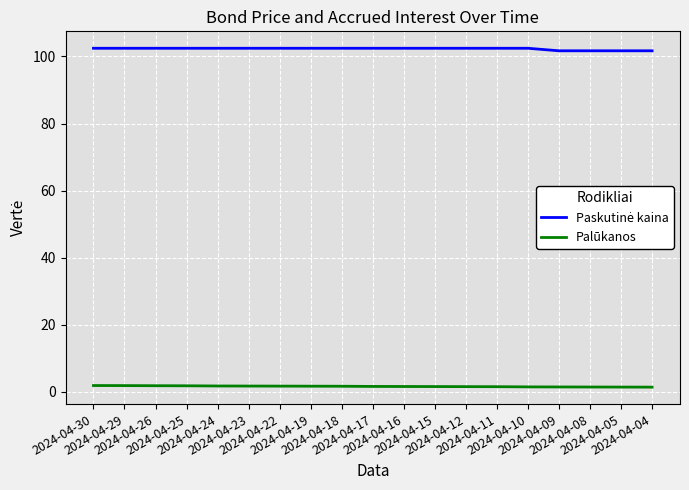

What is the greatest value displayed?

102.4